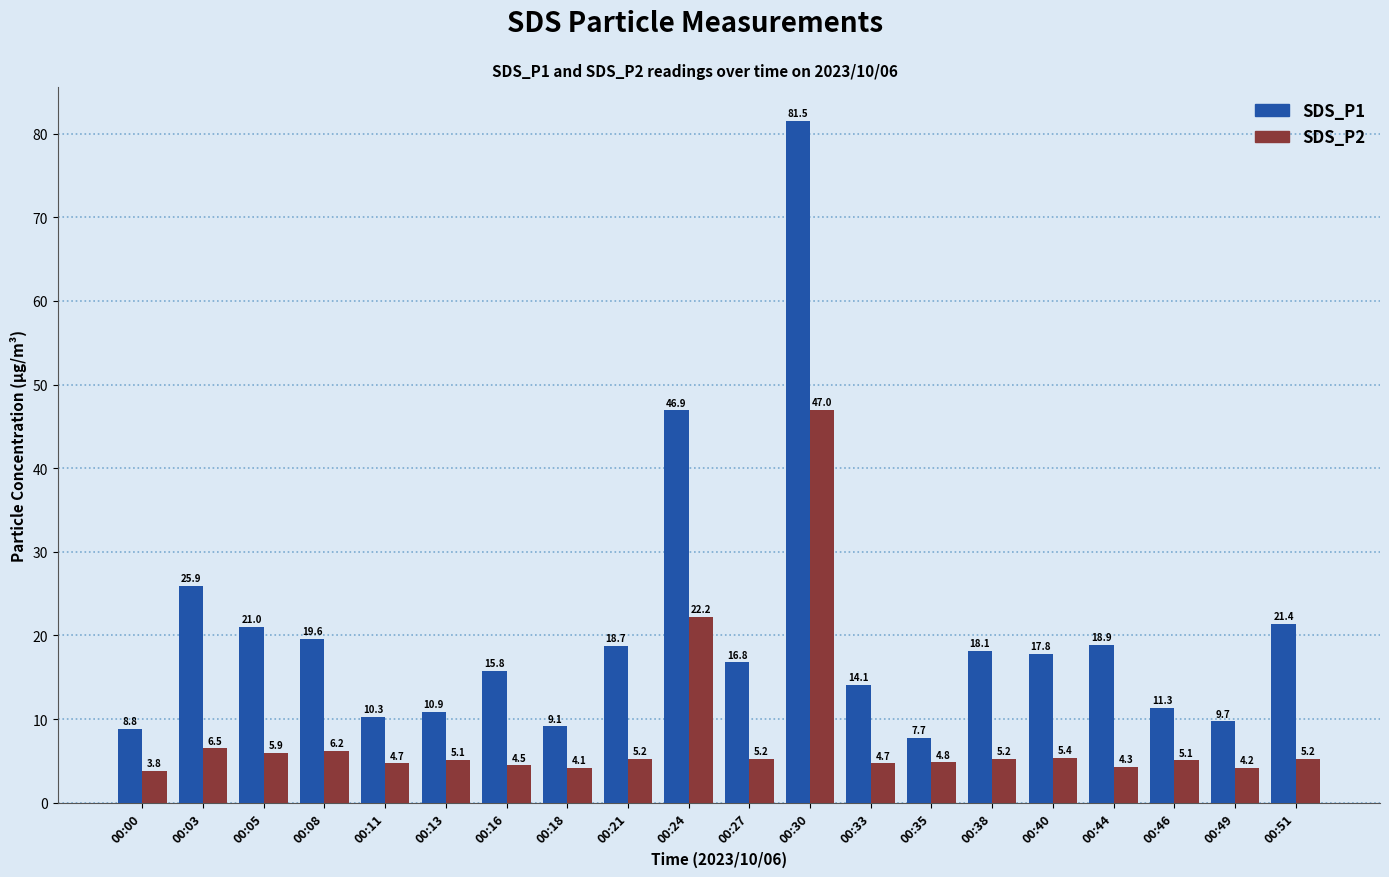

Rank the categories by SDS_P1 value from lowest to highest.

00:35, 00:00, 00:18, 00:49, 00:11, 00:13, 00:46, 00:33, 00:16, 00:27, 00:40, 00:38, 00:21, 00:44, 00:08, 00:05, 00:51, 00:03, 00:24, 00:30